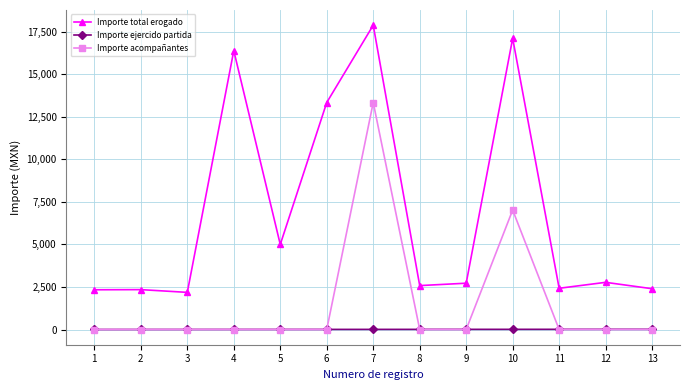

What is the difference between the Importe ejercido partida values at 3 and 8?

5.0